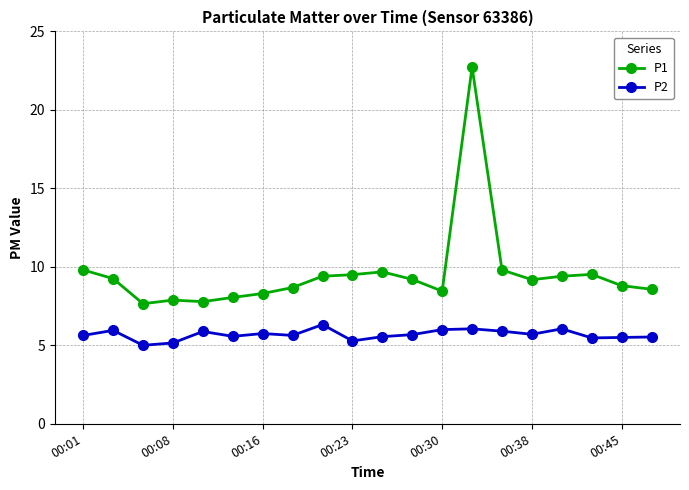

What is the average value of the P1 series?

9.6